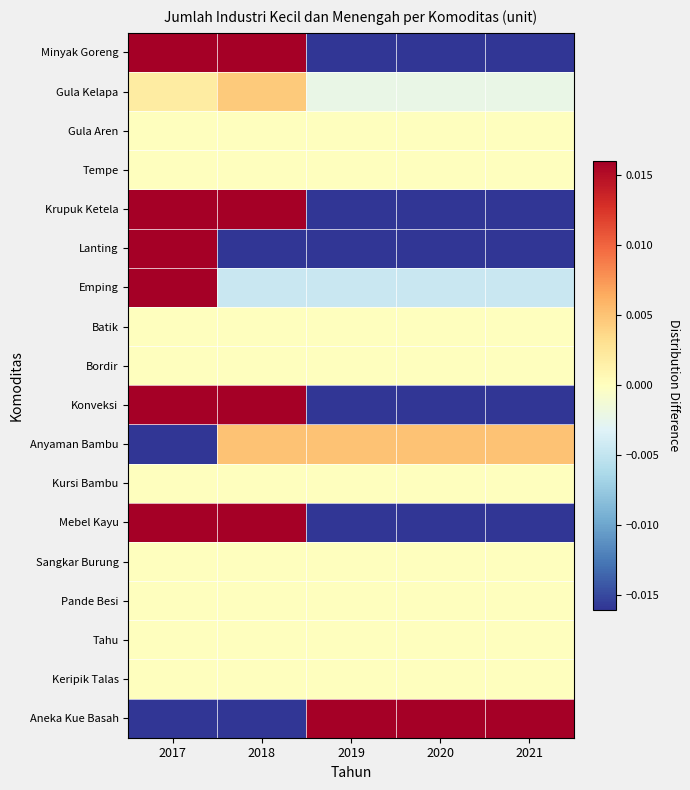

Reading left to right, extract all data points from this chart.

Minyak Goreng: 2017=0.2	2018=0.2	2019=-0.1	2020=-0.1	2021=-0.1
Gula Kelapa: 2017=0.0	2018=0.0	2019=-0.0	2020=-0.0	2021=-0.0
Gula Aren: 2017=0.0	2018=0.0	2019=0.0	2020=0.0	2021=0.0
Tempe: 2017=0.0	2018=0.0	2019=0.0	2020=0.0	2021=0.0
Krupuk Ketela: 2017=0.7	2018=0.7	2019=-0.5	2020=-0.5	2021=-0.5
Lanting: 2017=0.2	2018=-0.0	2019=-0.0	2020=-0.0	2021=-0.0
Emping: 2017=0.0	2018=-0.0	2019=-0.0	2020=-0.0	2021=-0.0
Batik: 2017=0.0	2018=0.0	2019=0.0	2020=0.0	2021=0.0
Bordir: 2017=0.0	2018=0.0	2019=0.0	2020=0.0	2021=0.0
Konveksi: 2017=0.8	2018=0.8	2019=-0.5	2020=-0.5	2021=-0.5
Anyaman Bambu: 2017=-0.0	2018=0.0	2019=0.0	2020=0.0	2021=0.0
Kursi Bambu: 2017=0.0	2018=0.0	2019=0.0	2020=0.0	2021=0.0
Mebel Kayu: 2017=1.3	2018=1.3	2019=-0.8	2020=-0.8	2021=-0.8
Sangkar Burung: 2017=0.0	2018=0.0	2019=0.0	2020=0.0	2021=0.0
Pande Besi: 2017=0.0	2018=0.0	2019=0.0	2020=0.0	2021=0.0
Tahu: 2017=0.0	2018=0.0	2019=0.0	2020=0.0	2021=0.0
Keripik Talas: 2017=0.0	2018=0.0	2019=0.0	2020=0.0	2021=0.0
Aneka Kue Basah: 2017=-0.5	2018=-0.5	2019=0.2	2020=0.4	2021=0.4